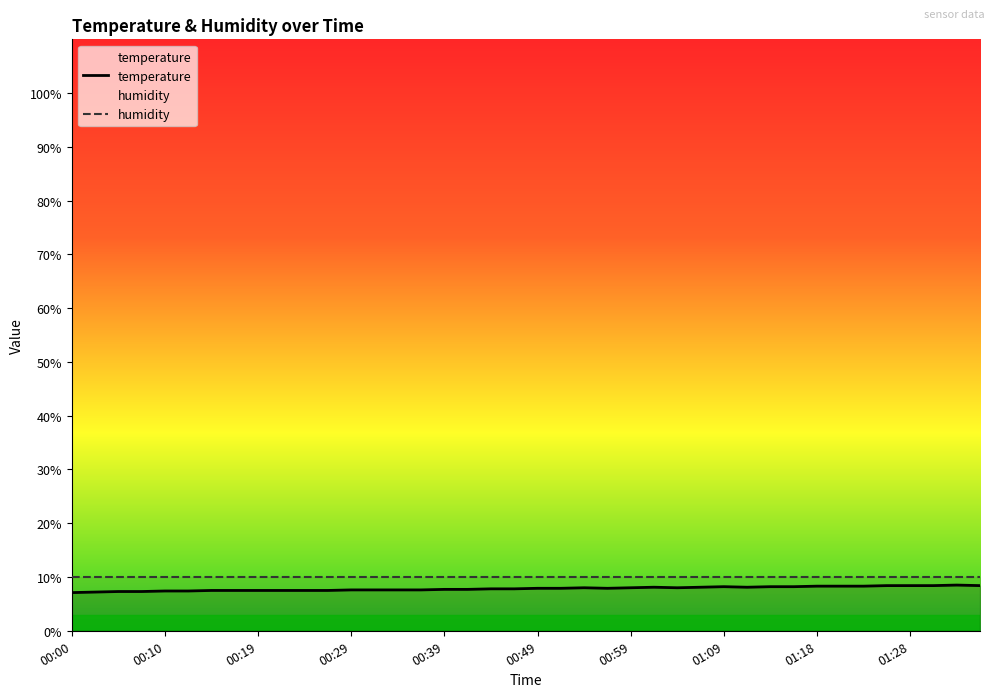

True or false: the data shows 8.1 at 01:11.

True